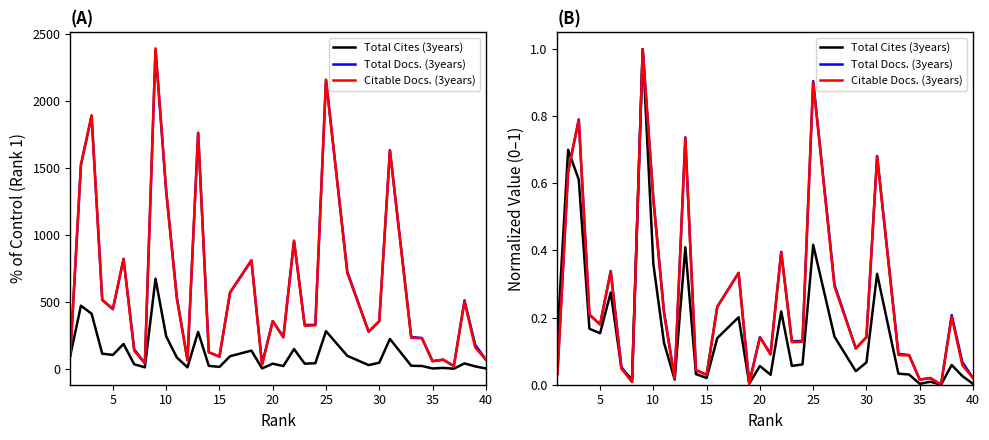

Does the chart display data point markers on the line(s)?

No